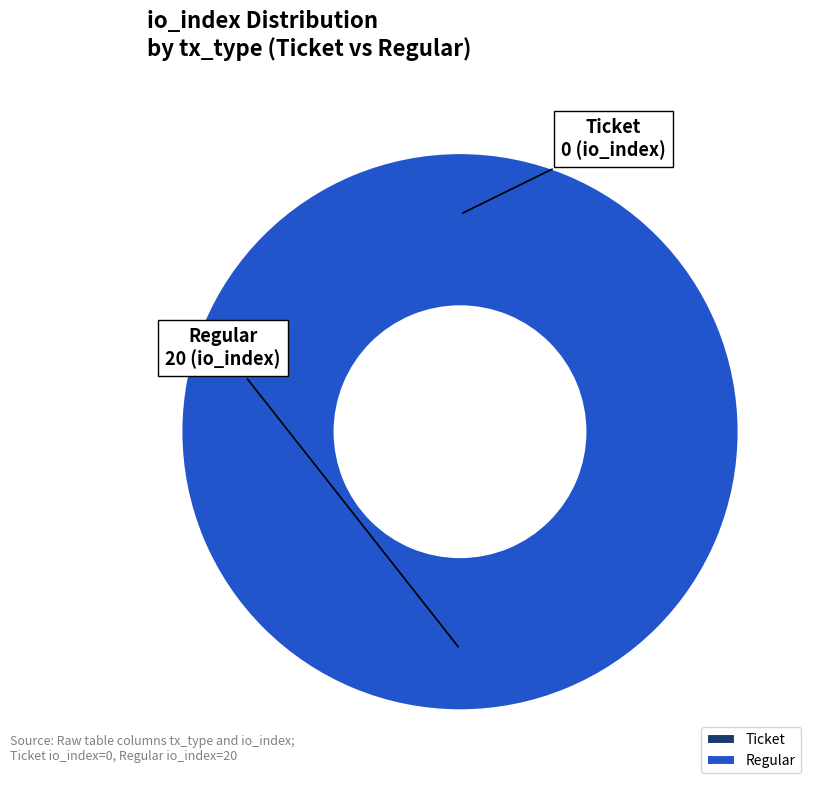

To the nearest percent, what is the combined percentage of Ticket (io_index=0) and Regular (io_index=20)?

100%